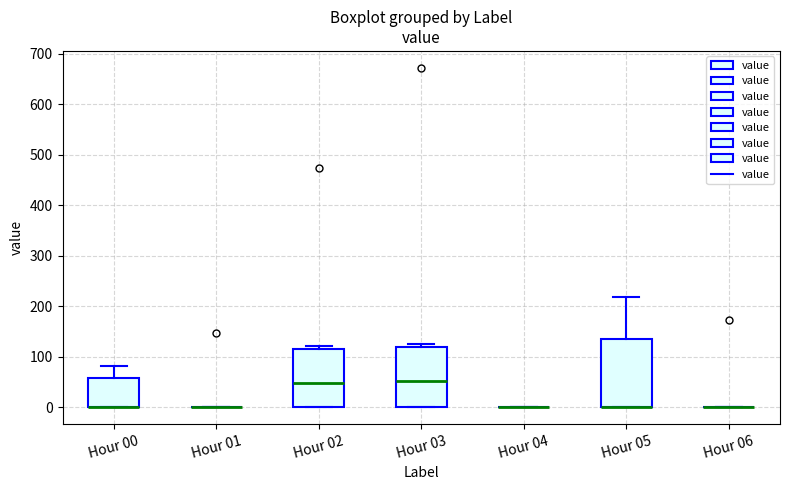

Which box is the tallest, from its lower edge to its upper edge?

Hour 05